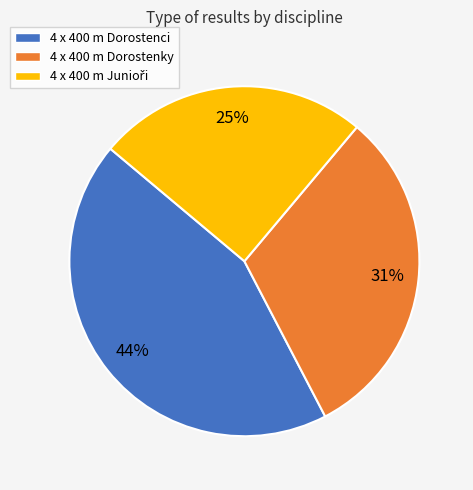

Is there a majority slice in this chart?

No